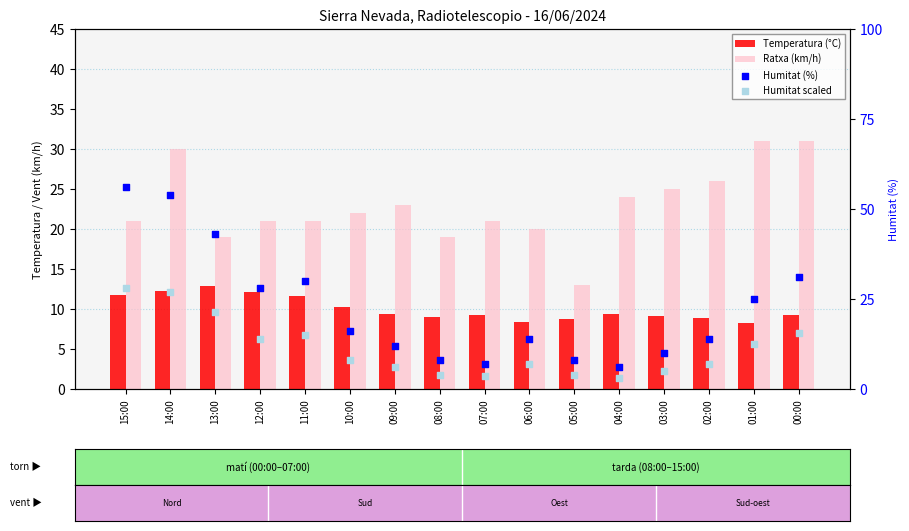

Which series has the largest Y range (max minus min)?

Humitat (%)